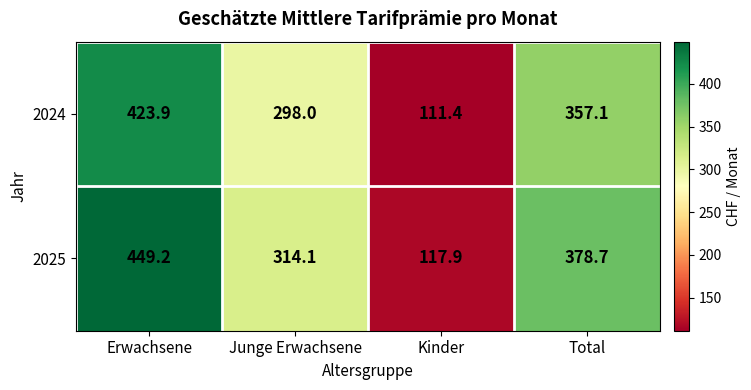

List the labels in order of 2024 value, smallest first.

Kinder, Junge Erwachsene, Total, Erwachsene